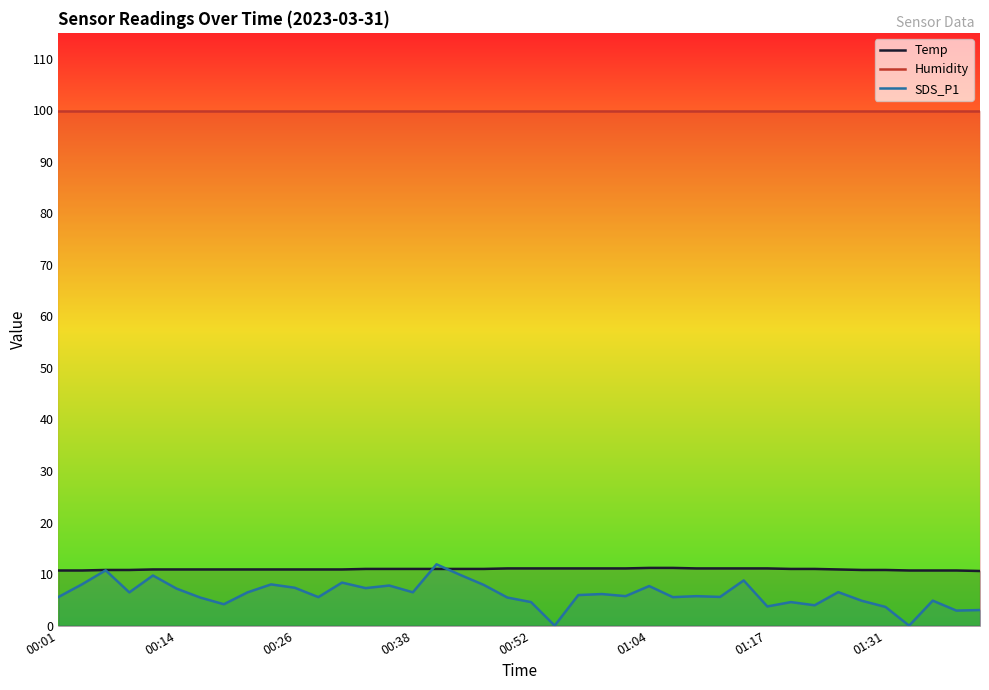

Reading left to right, list all the values displayed in this chart.

Temp: 10.7	10.7	10.8	10.8	10.9	10.9	10.9	10.9	10.9	10.9	10.9	10.9	10.9	11.0	11.0	11.0	11.0	11.0	11.0	11.1	11.1	11.1	11.1	11.1	11.1	11.2	11.2	11.1	11.1	11.1	11.1	11.0	11.0	10.9	10.8	10.8	10.7	10.7	10.7	10.6
Humidity: 99.9	99.9	99.9	99.9	99.9	99.9	99.9	99.9	99.9	99.9	99.9	99.9	99.9	99.9	99.9	99.9	99.9	99.9	99.9	99.9	99.9	99.9	99.9	99.9	99.9	99.9	99.9	99.9	99.9	99.9	99.9	99.9	99.9	99.9	99.9	99.9	99.9	99.9	99.9	99.9
SDS_P1: 5.5	8.0	10.7	6.5	9.7	7.2	5.5	4.2	6.5	8.0	7.3	5.5	8.3	7.3	7.8	6.5	11.9	9.8	7.9	5.5	4.6	0.0	5.9	6.1	5.7	7.7	5.5	5.7	5.6	8.8	3.7	4.6	4.0	6.5	4.8	3.6	0.0	4.8	2.9	3.0